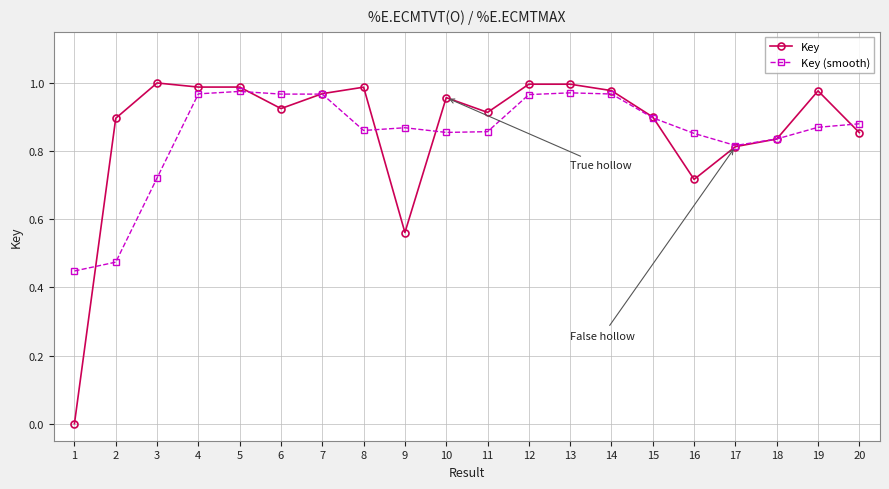

Is the value of Key at 11 greater than the value of Key (smooth) at 16?

Yes